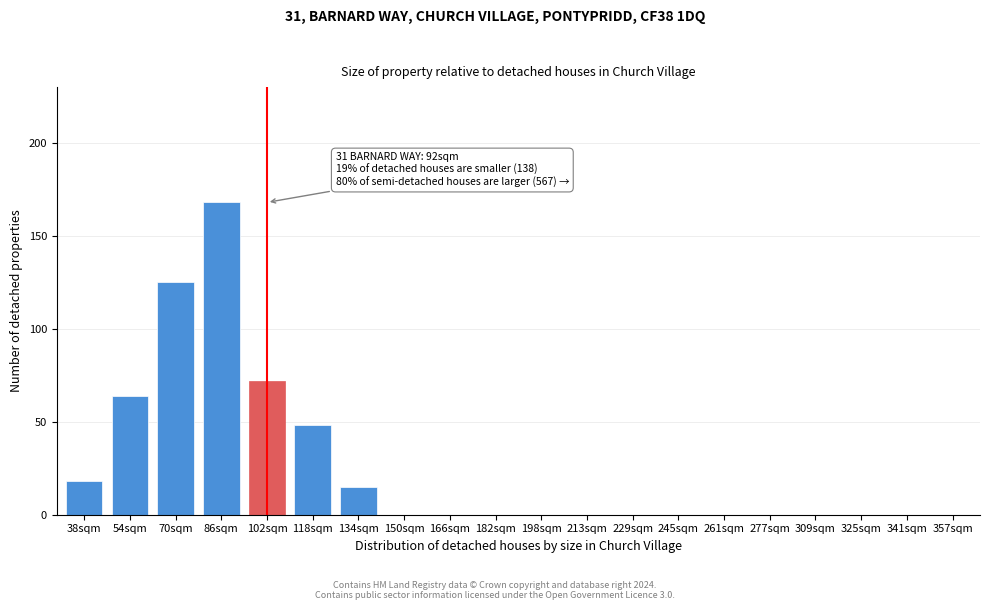

Reading right to left, what are all the values shown in this chart?

357sqm=0	341sqm=0	325sqm=0	309sqm=0	277sqm=0	261sqm=0	245sqm=0	229sqm=0	213sqm=0	198sqm=0	182sqm=0	166sqm=0	150sqm=0	134sqm=15	118sqm=48	102sqm=72	86sqm=168	70sqm=125	54sqm=64	38sqm=18